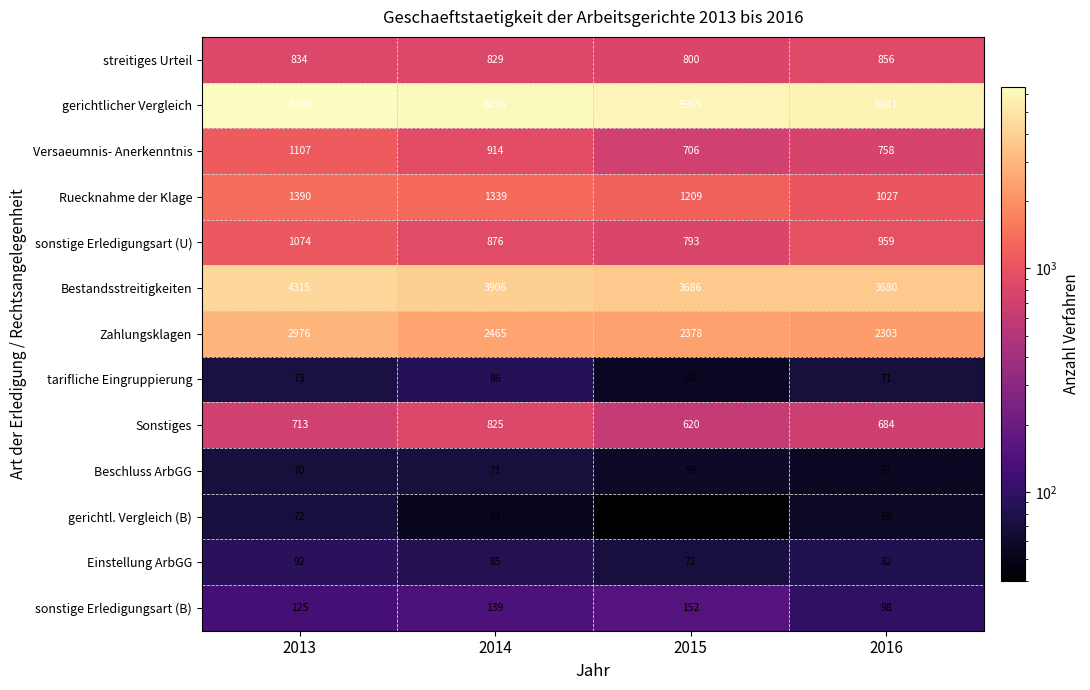

What is the difference between the highest and lowest values at 2015?

5925